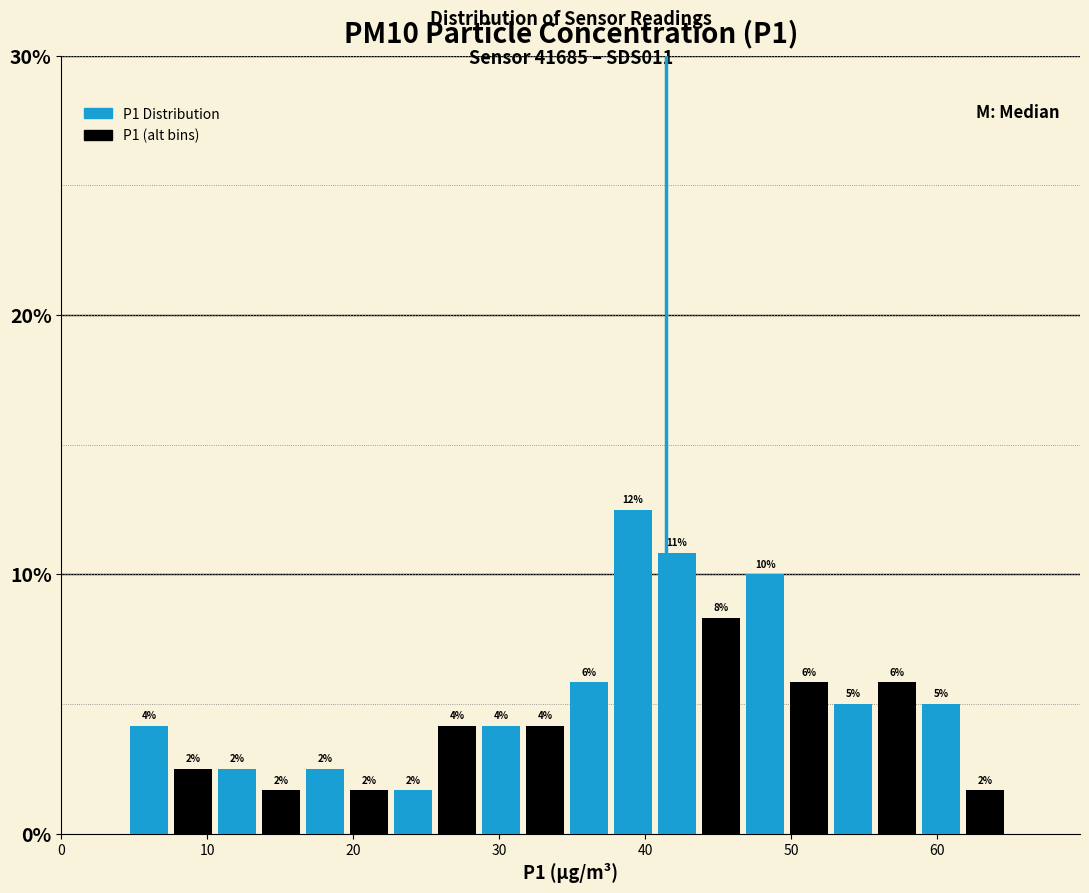

Read against the x-axis, roughly where is the centre of the tallest bar?

39